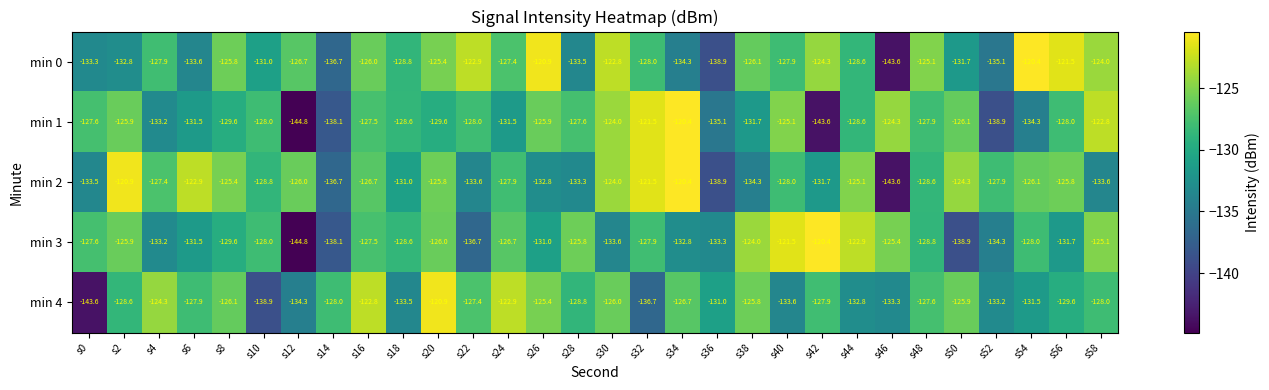

At which label does min 0 first exceed -127?

s8